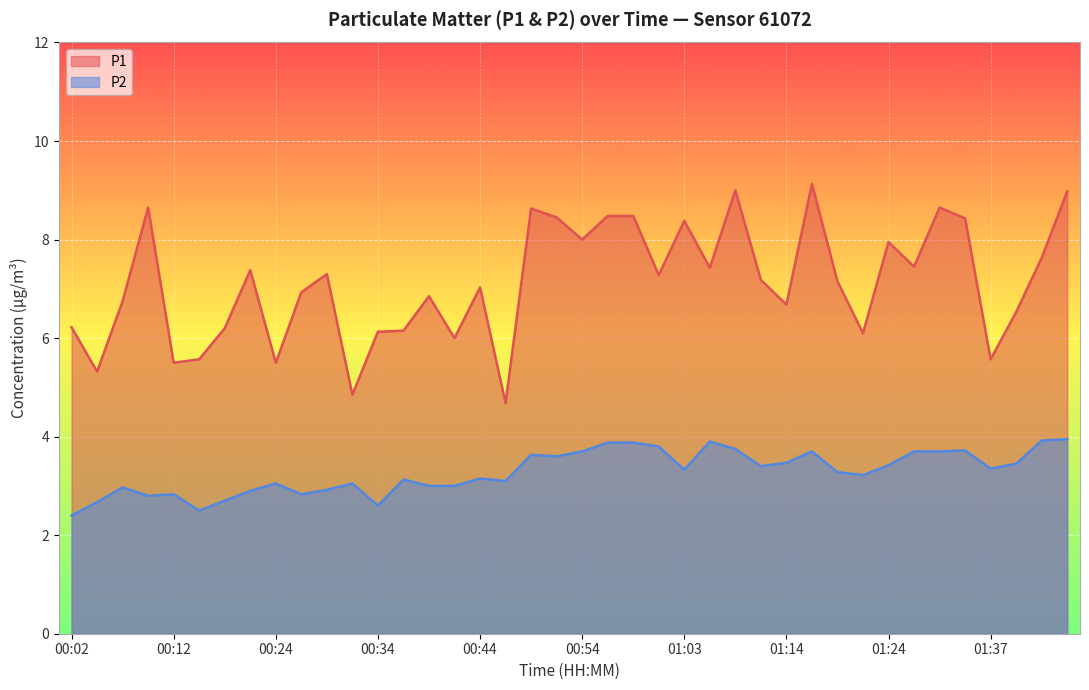

True or false: P2 and P1 cross at least once.

False